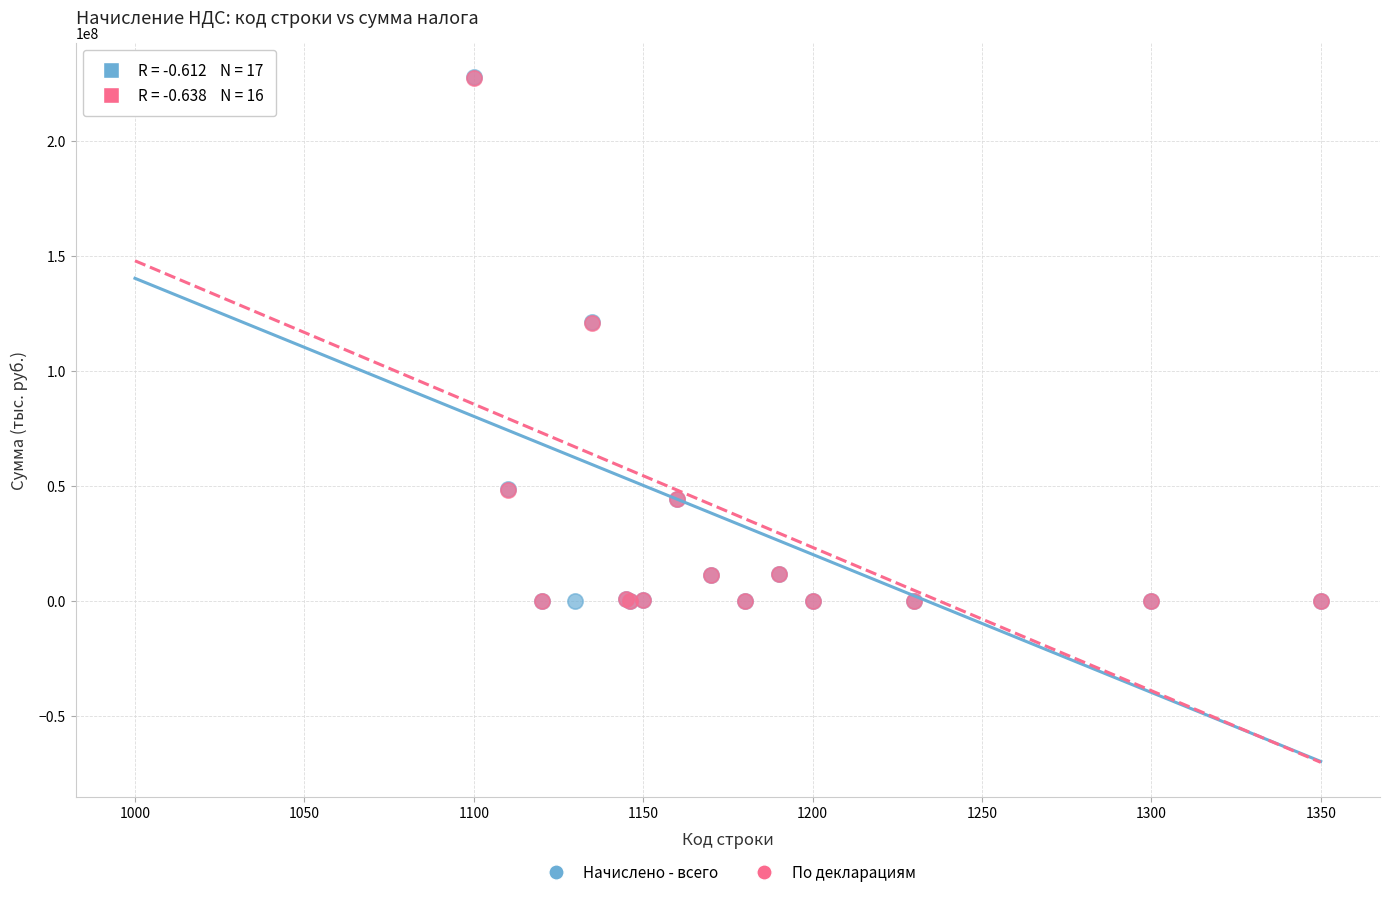

What are all the series names shown in the legend?

Начислено - всего, По декларациям